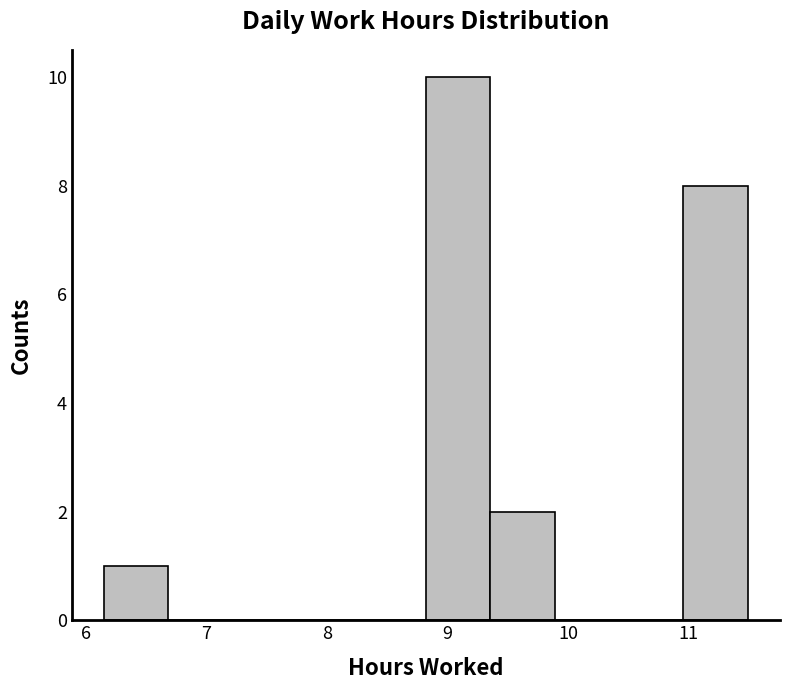

How tall is the bar that spans 8.8 to 9.4 on the x-axis? Neither the bar edges nor the heights are printed on the chart, so give them approximately, as read against the axes.

10